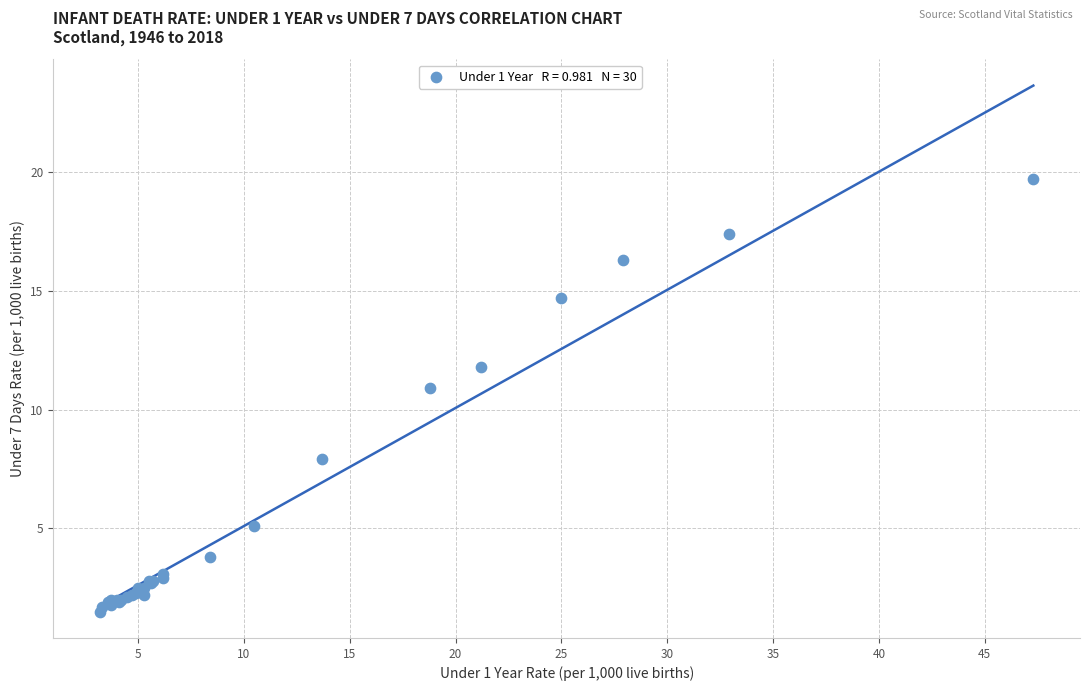

What Y value in the scatter plot is closest to 10?

10.9